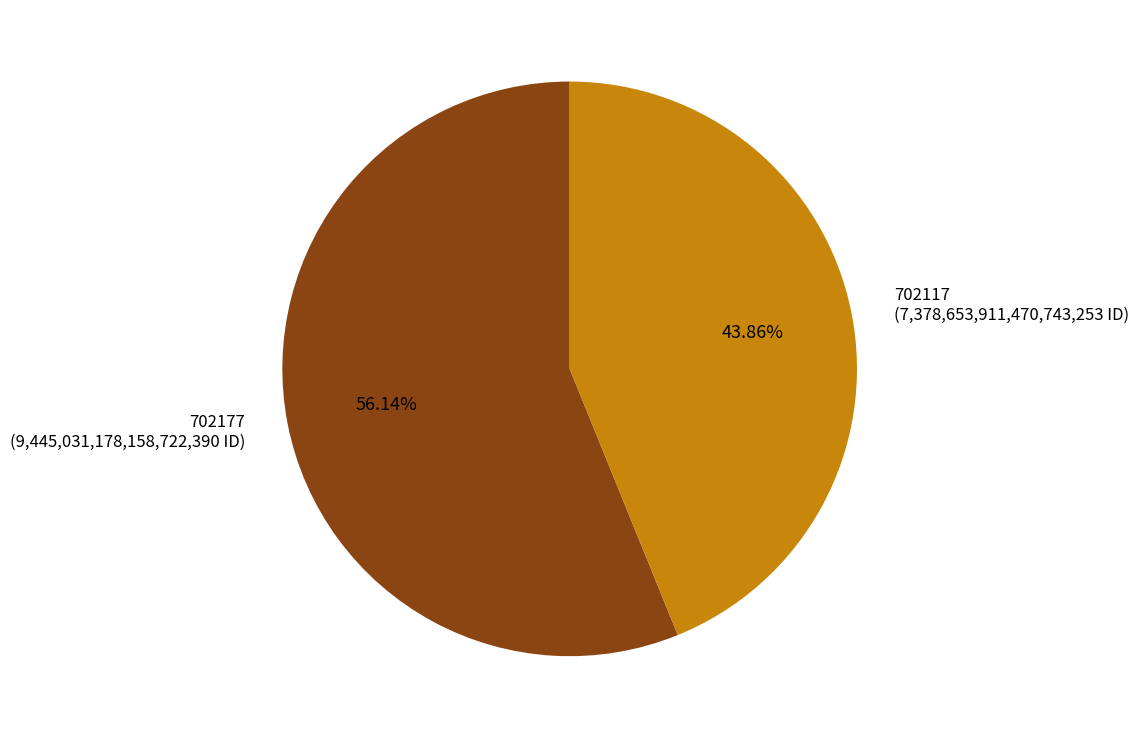

Count the number of slices in the pie.

2